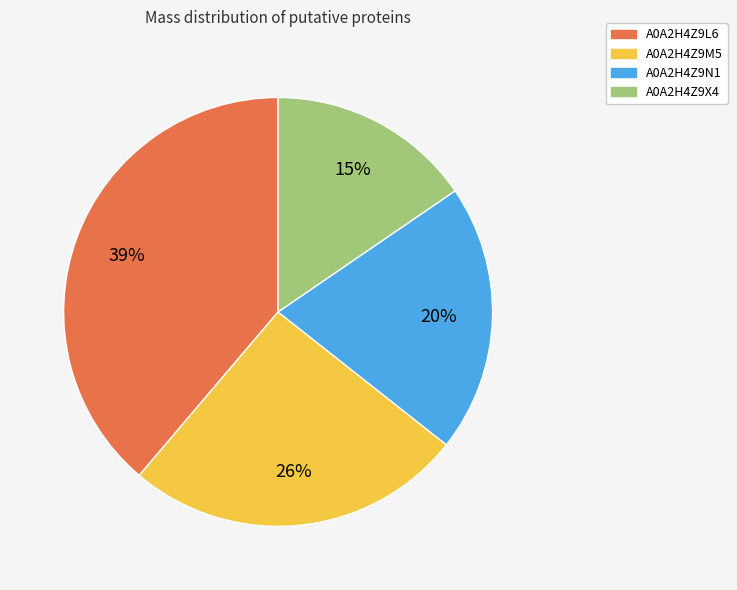

The A0A2H4Z9M5 slice represents 26% of the pie. True or false?

True